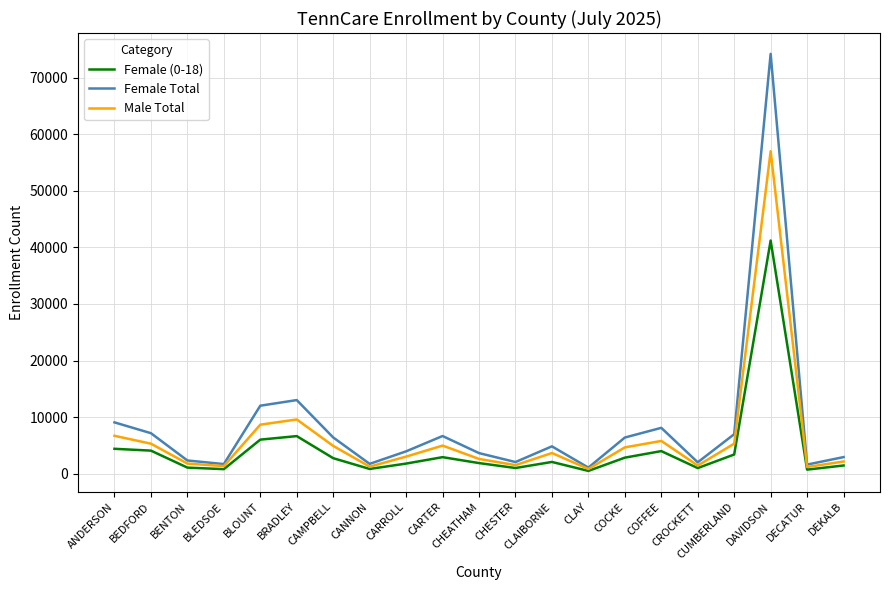

At which category is the sum across all series the highest?

DAVIDSON